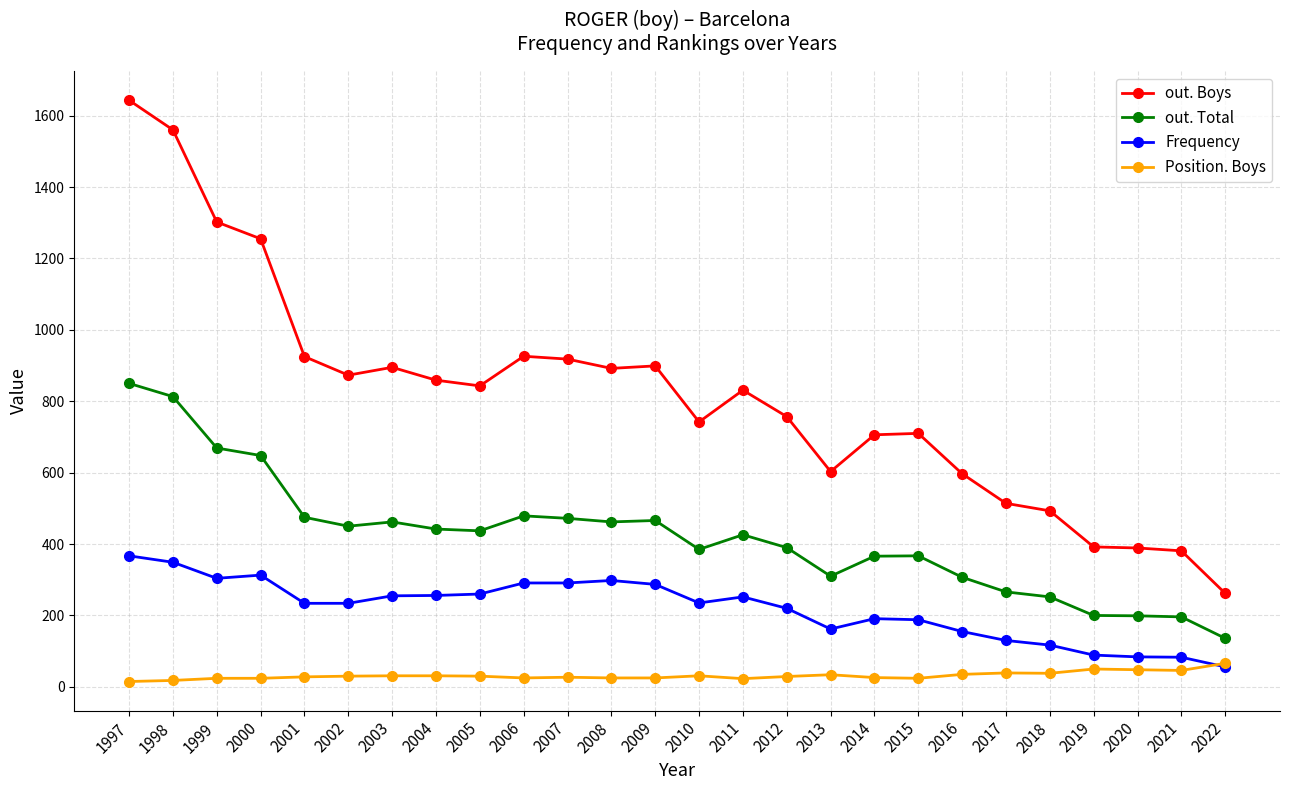

True or false: out. Boys has more than 1 interior local peaks.

True